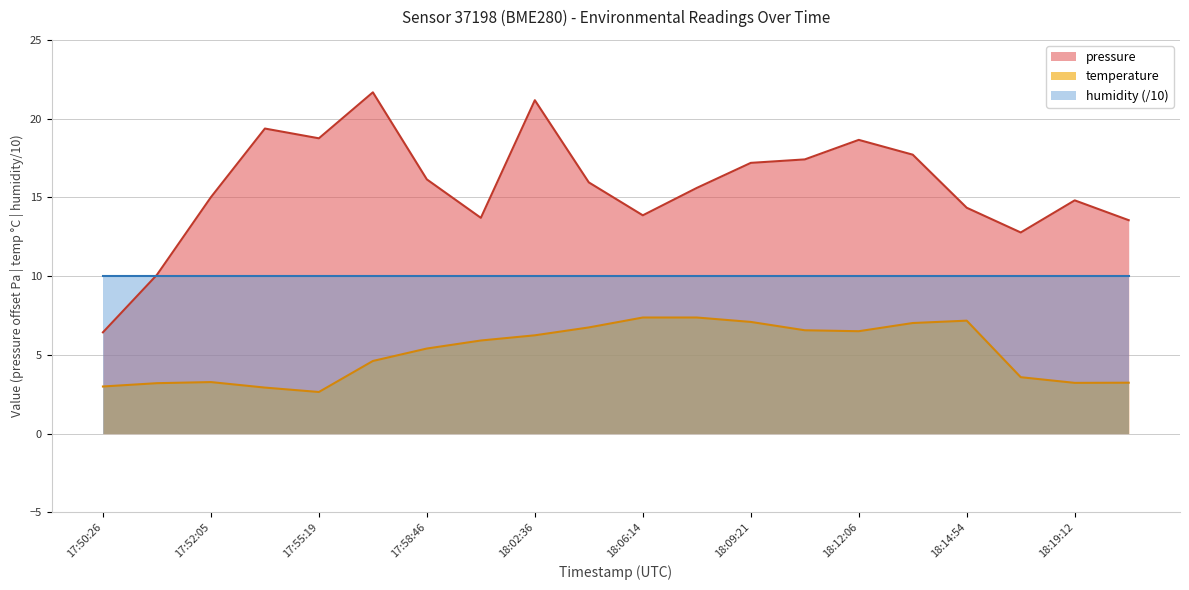

How many lines are shown in the chart?

3